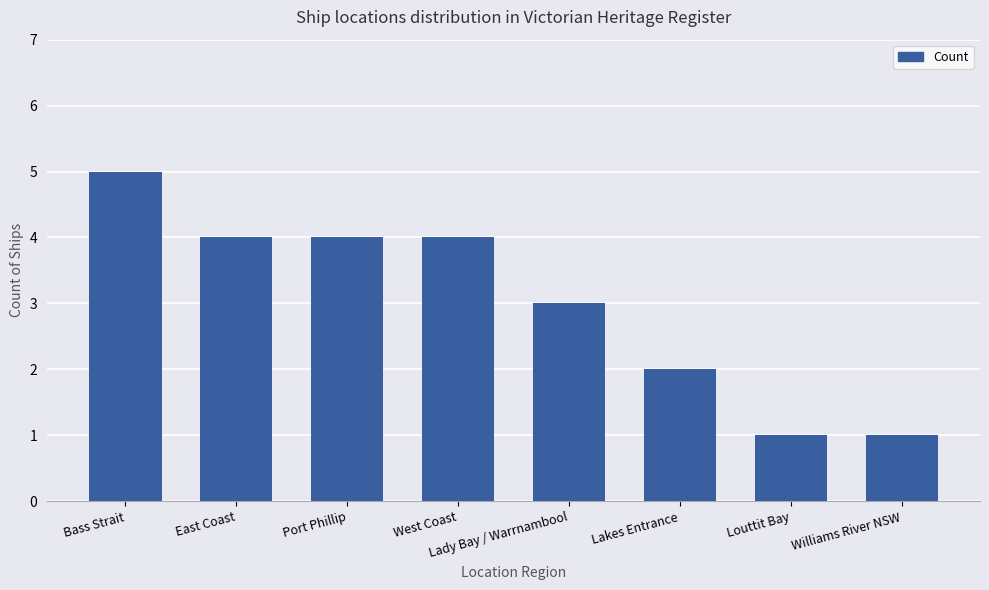

Is it true that the value at Port Phillip is 2?

False